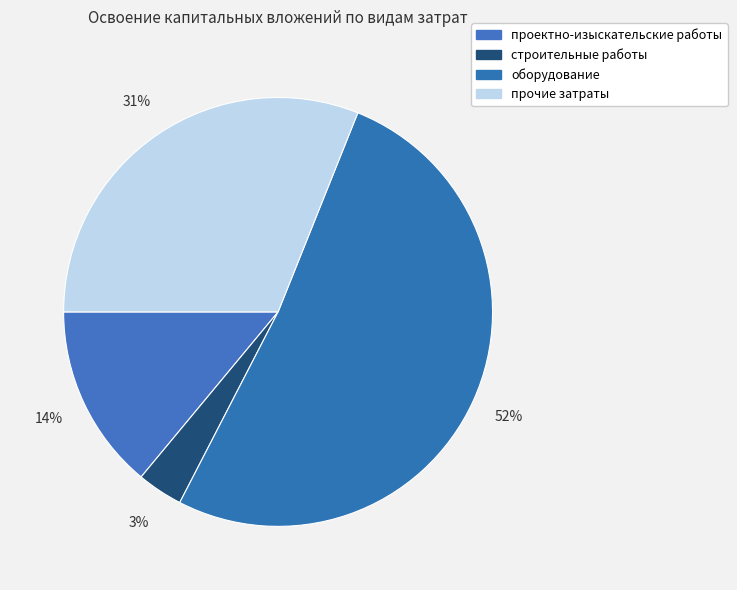

Is the sum of прочие затраты and оборудование greater than half?

Yes